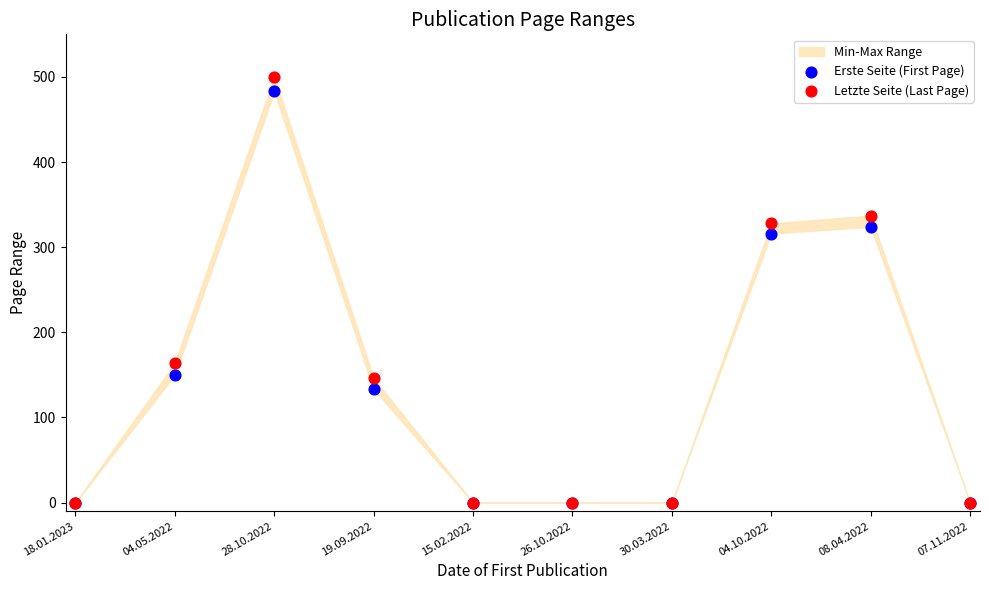

Which series has the largest Y range (max minus min)?

Letzte Seite (Last Page)